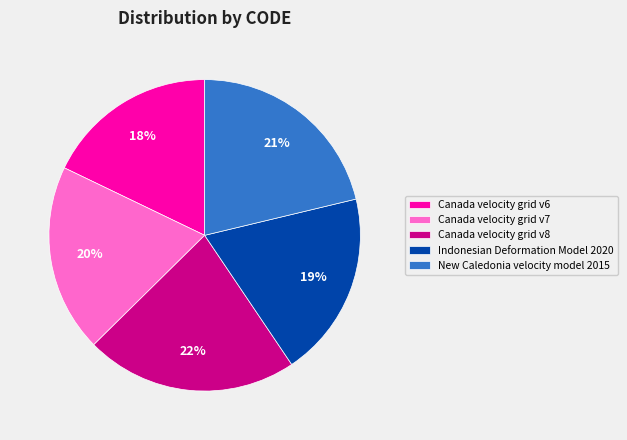

The New Caledonia velocity model 2015 slice represents 31% of the pie. True or false?

False